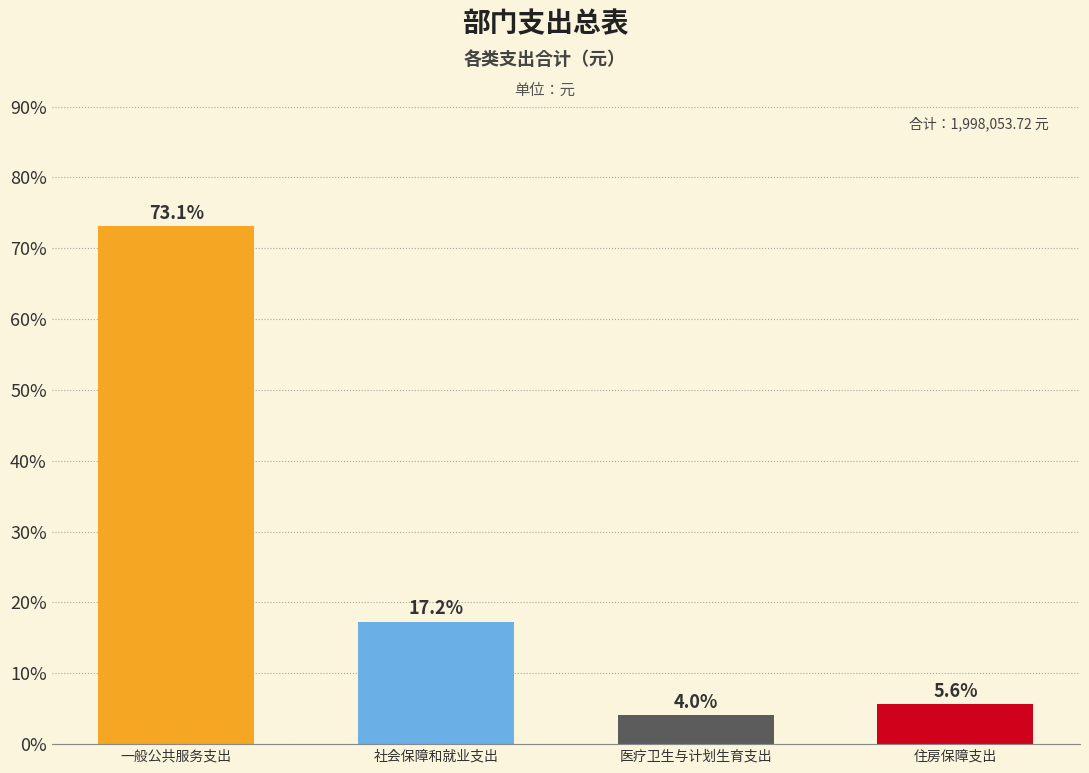

Reading right to left, what are all the values shown in this chart?

住房保障支出=5.6	医疗卫生与计划生育支出=4.0	社会保障和就业支出=17.2	一般公共服务支出=73.1